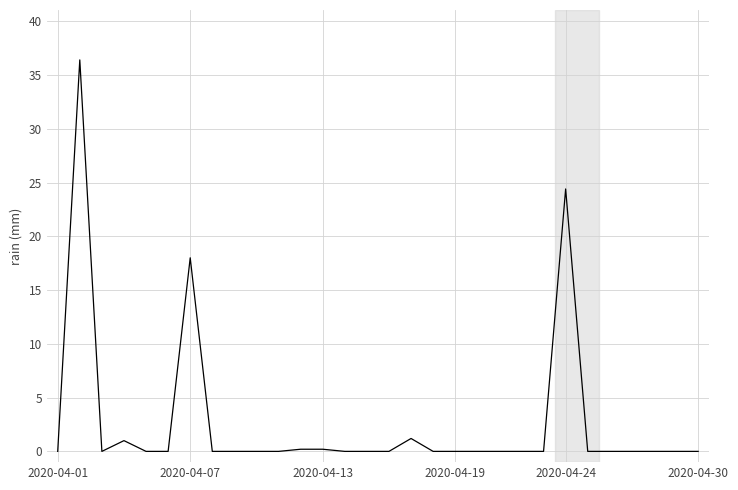

What is the average value?

2.7